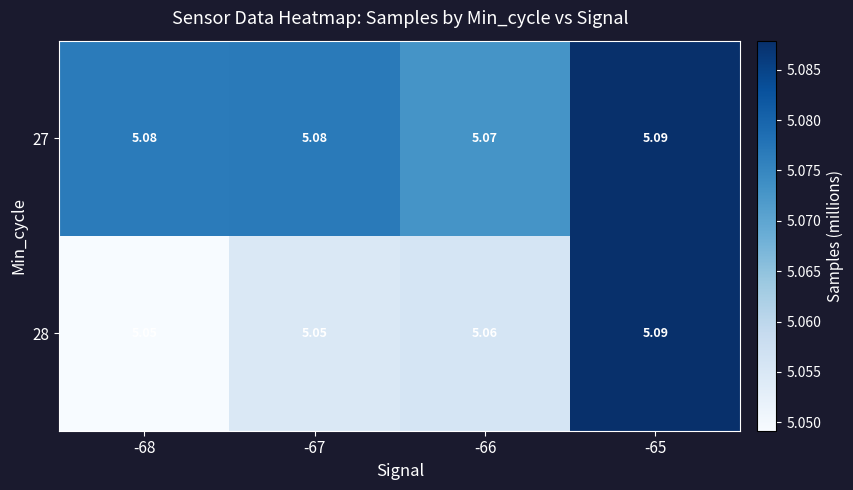

Is the value of 27 at -65 greater than the value of 28 at -66?

Yes